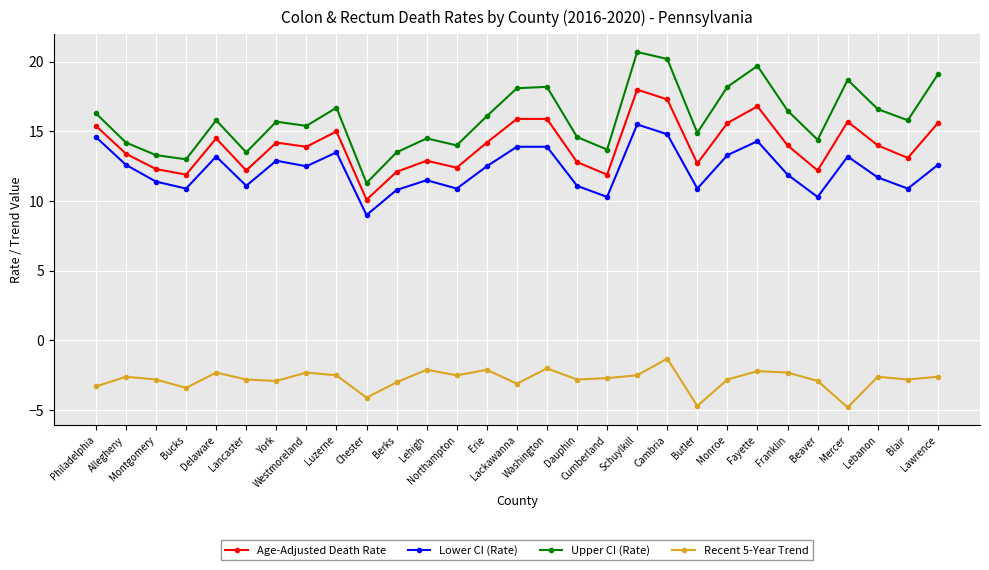

Which series has the largest total across all categories?

Upper CI (Rate)